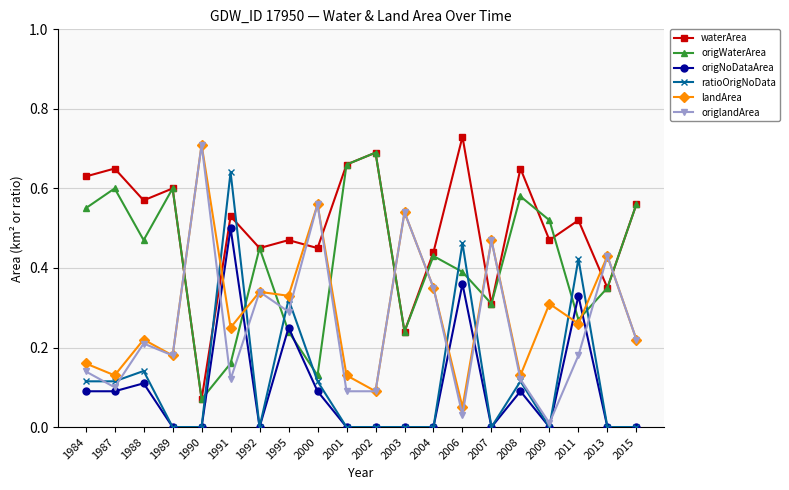

True or false: origlandArea has more than 1 points higher than both neighbors.

True